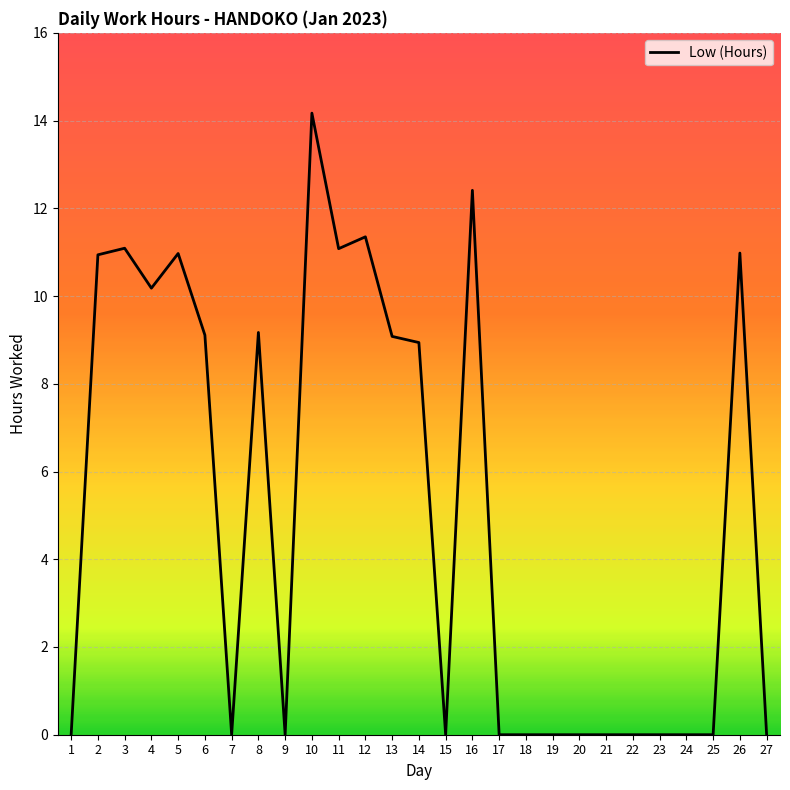

What is the maximum value shown in the chart?

14.2